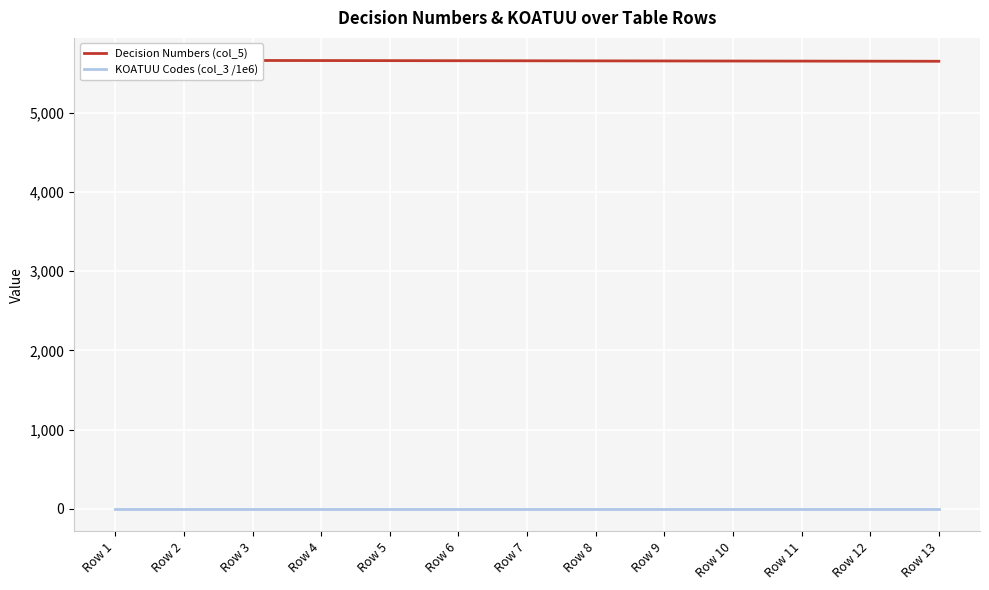

Which series has the largest total across all categories?

Decision Numbers (col_5)